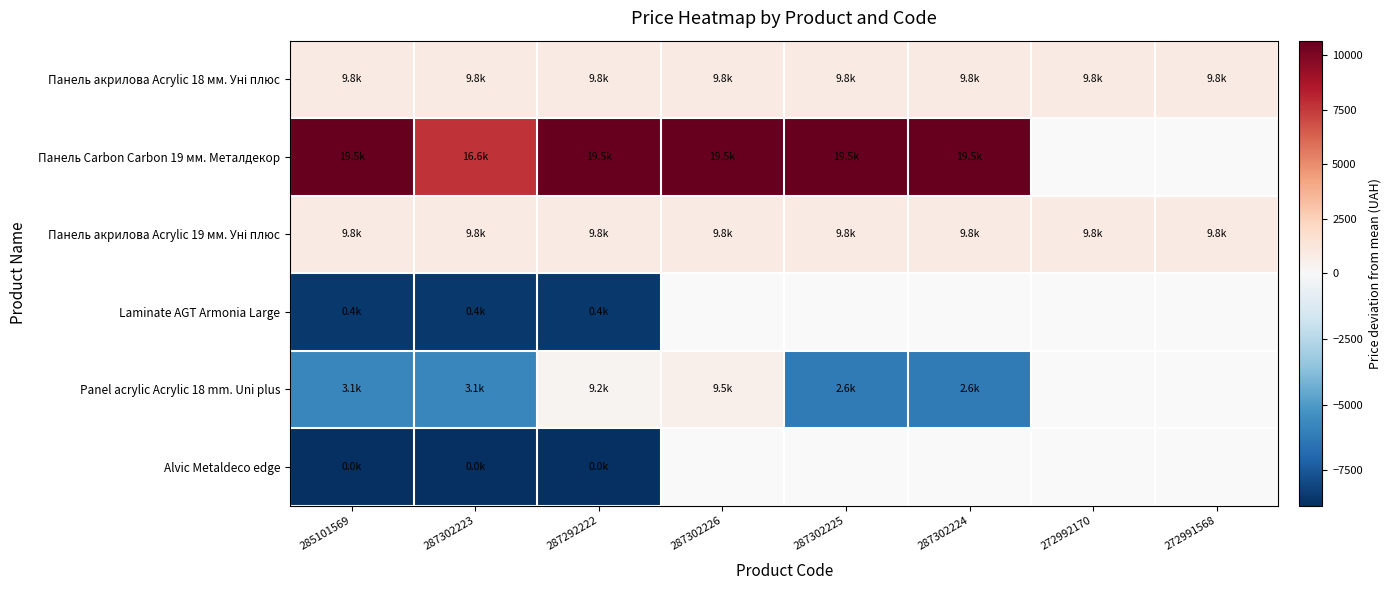

At which category does the chart reach its peak across all series?

285101569